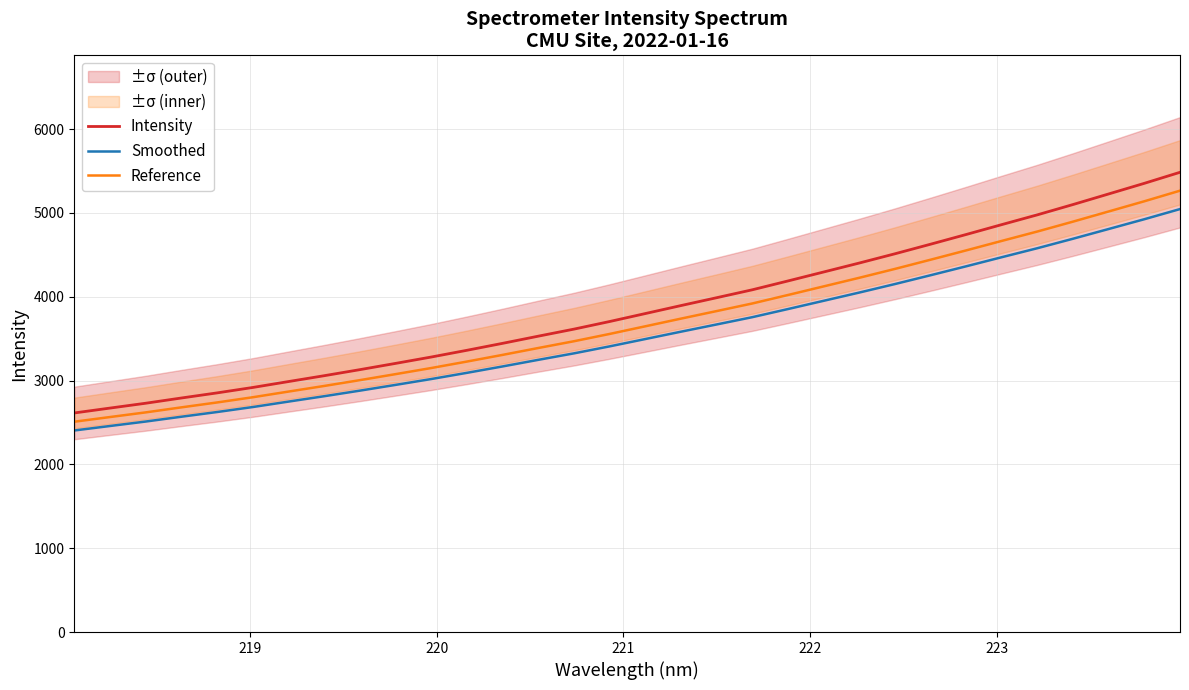

True or false: Smoothed and Intensity cross at least once.

False